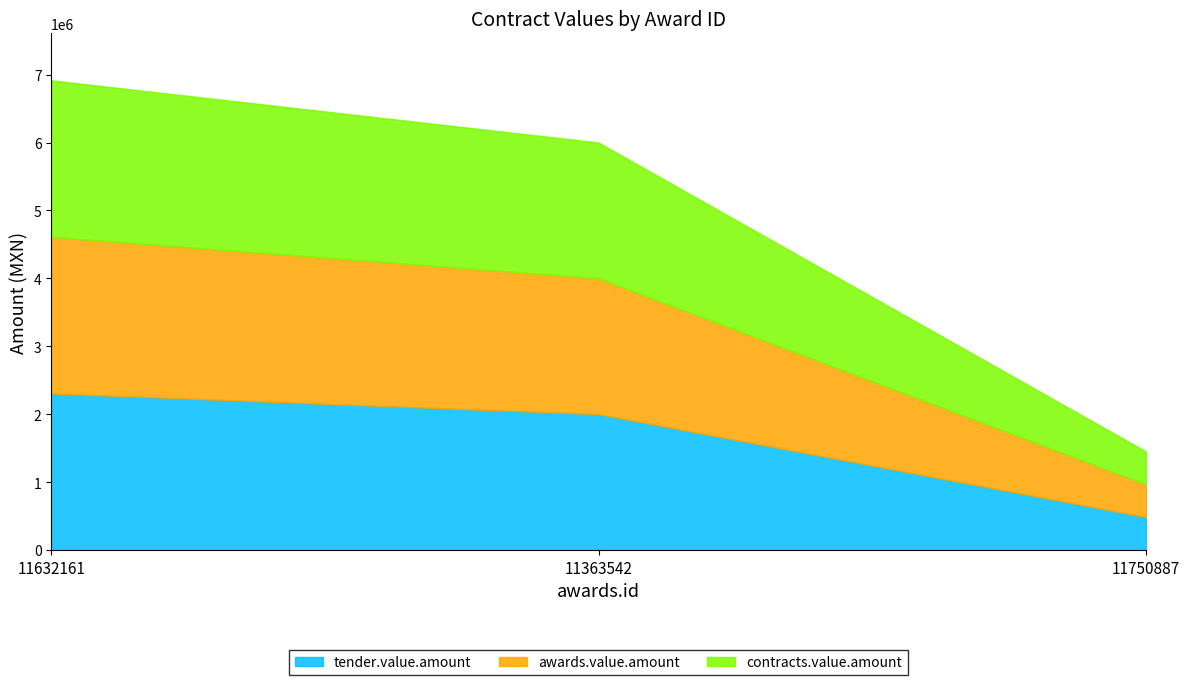

How many lines are shown in the chart?

3